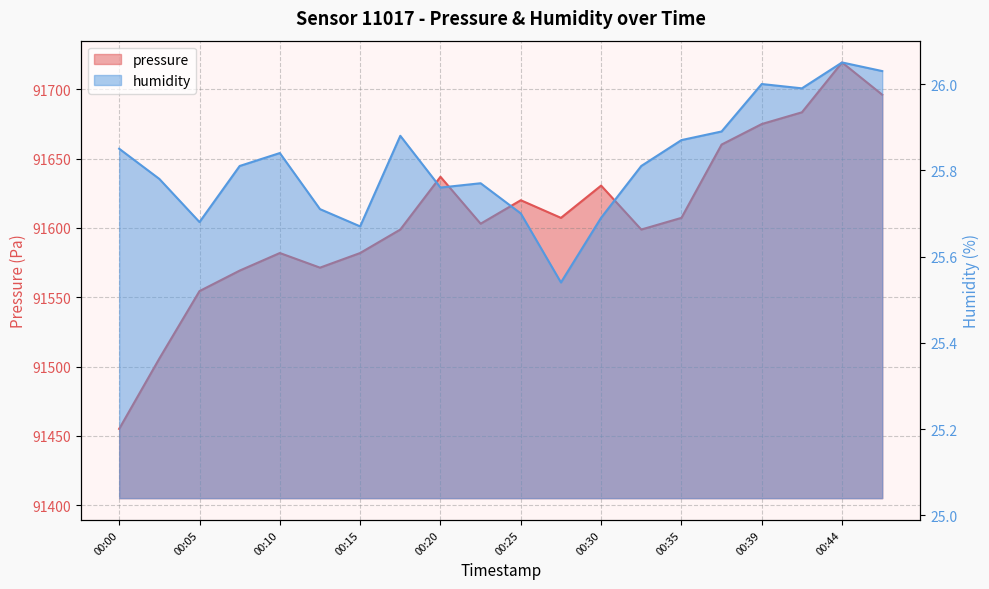

Reading left to right, list all the values displayed in this chart.

pressure: 00:00=91455.1	00:02=91505.8	00:05=91554.5	00:07=91569.2	00:10=91581.9	00:12=91571.4	00:15=91581.9	00:17=91598.9	00:20=91636.9	00:22=91603.1	00:25=91620.0	00:27=91607.3	00:30=91630.6	00:32=91598.9	00:35=91607.3	00:37=91660.2	00:39=91675.0	00:42=91683.5	00:44=91719.4	00:47=91696.2
humidity: 00:00=25.9	00:02=25.8	00:05=25.7	00:07=25.8	00:10=25.8	00:12=25.7	00:15=25.7	00:17=25.9	00:20=25.8	00:22=25.8	00:25=25.7	00:27=25.5	00:30=25.7	00:32=25.8	00:35=25.9	00:37=25.9	00:39=26.0	00:42=26.0	00:44=26.1	00:47=26.0